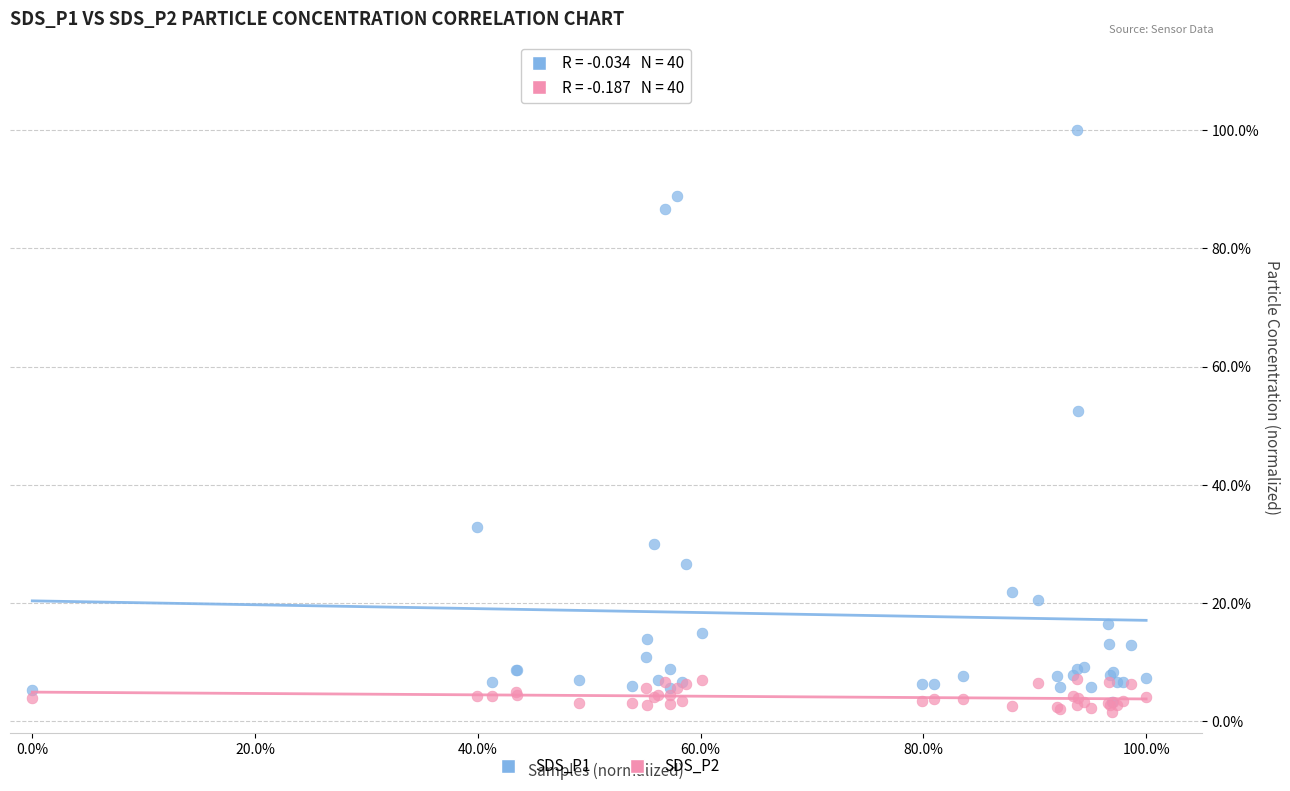

What are all the series names shown in the legend?

SDS_P1, SDS_P2